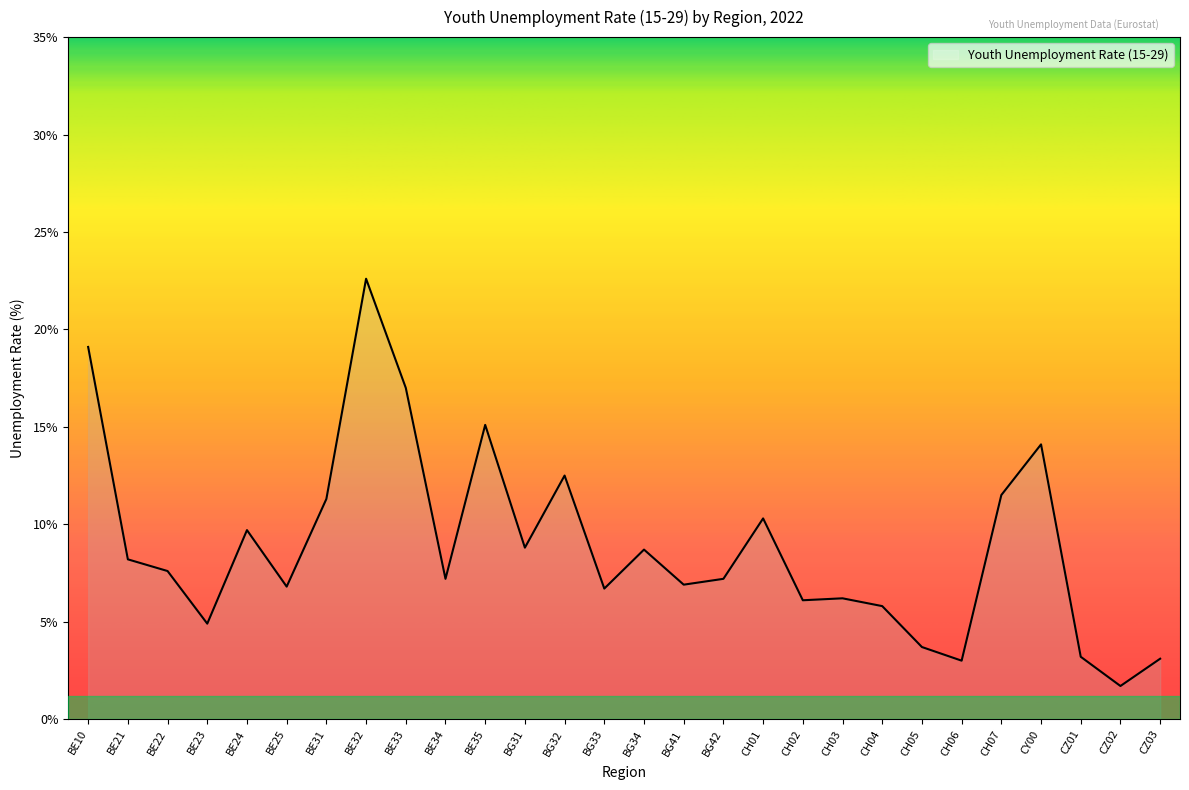

Which has a higher value, BE10 or BE23?

BE10